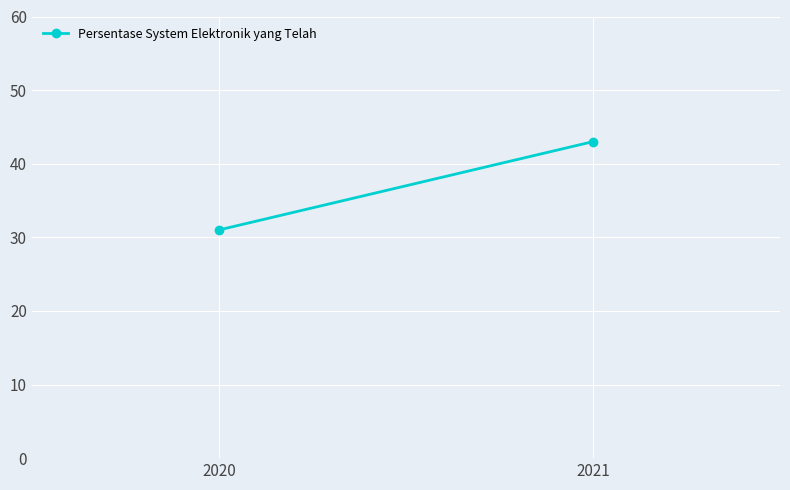

What is the sum of all values?

74